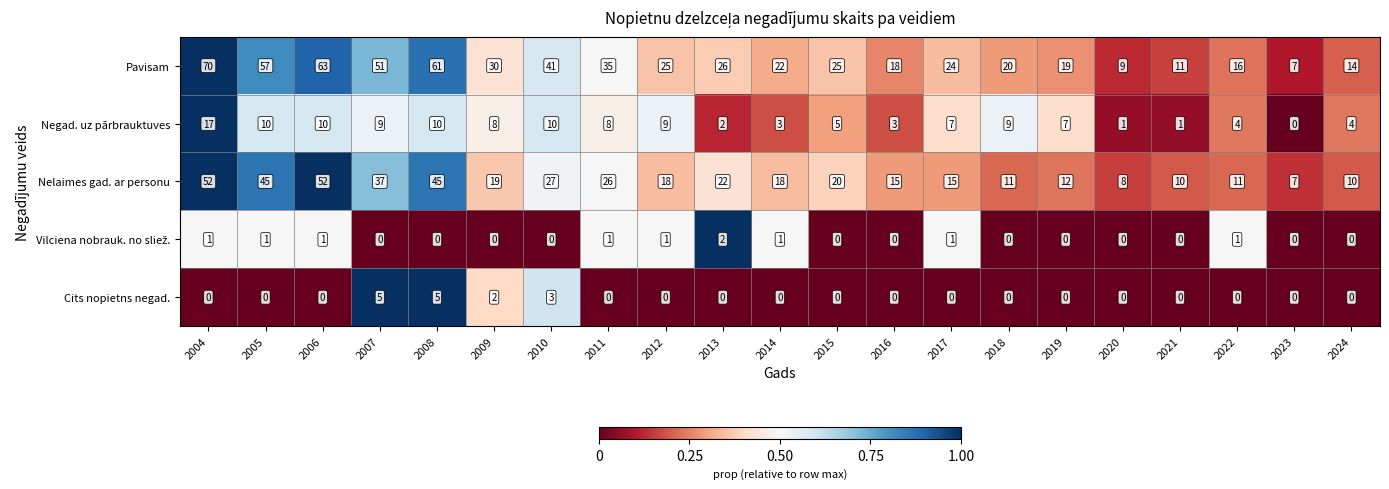

Where does the Pavisam series first go above 25?

2004